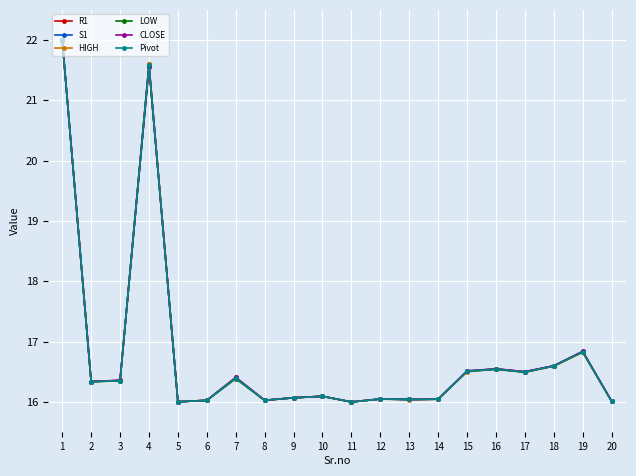

What is the total value across all series at 3?

98.1